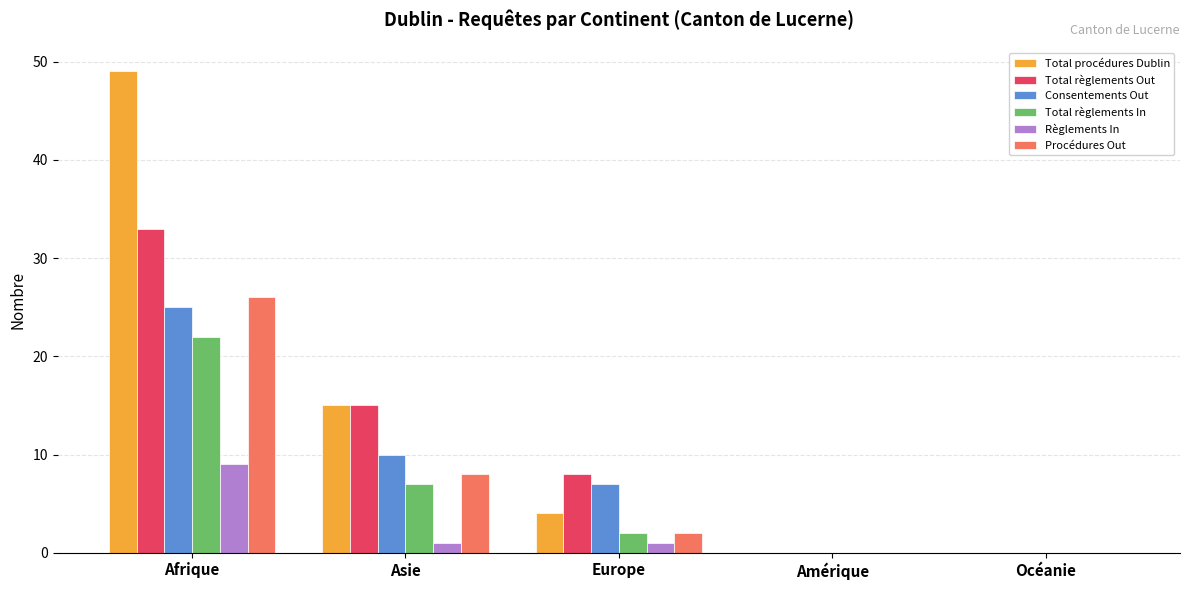

How many categories are shown in the chart?

5